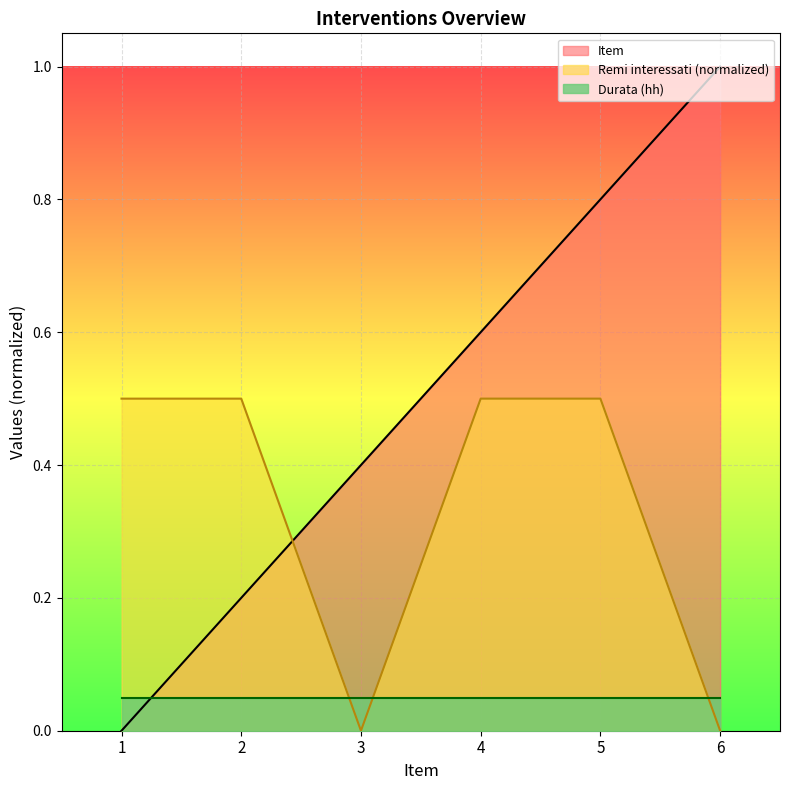

Which series has the widest spread of values?

Item